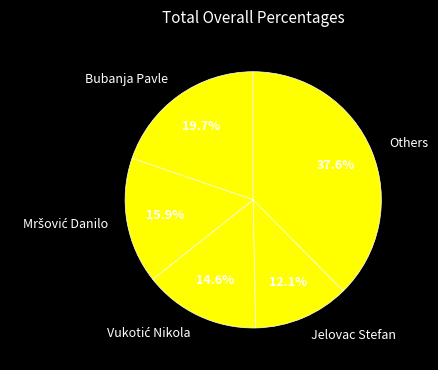

Which has a higher value, Bubanja Pavle or Others?

Others